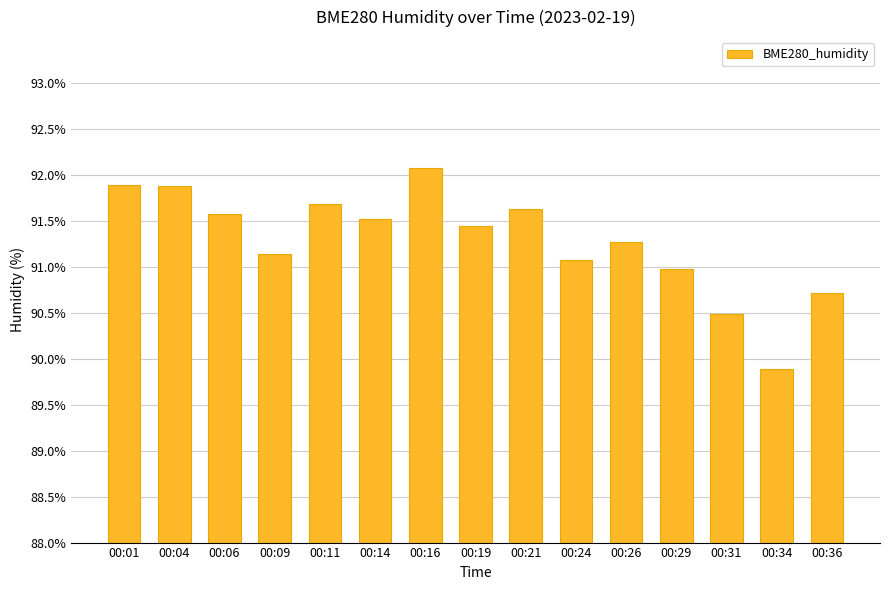

What is the difference between the maximum and minimum values?

2.2